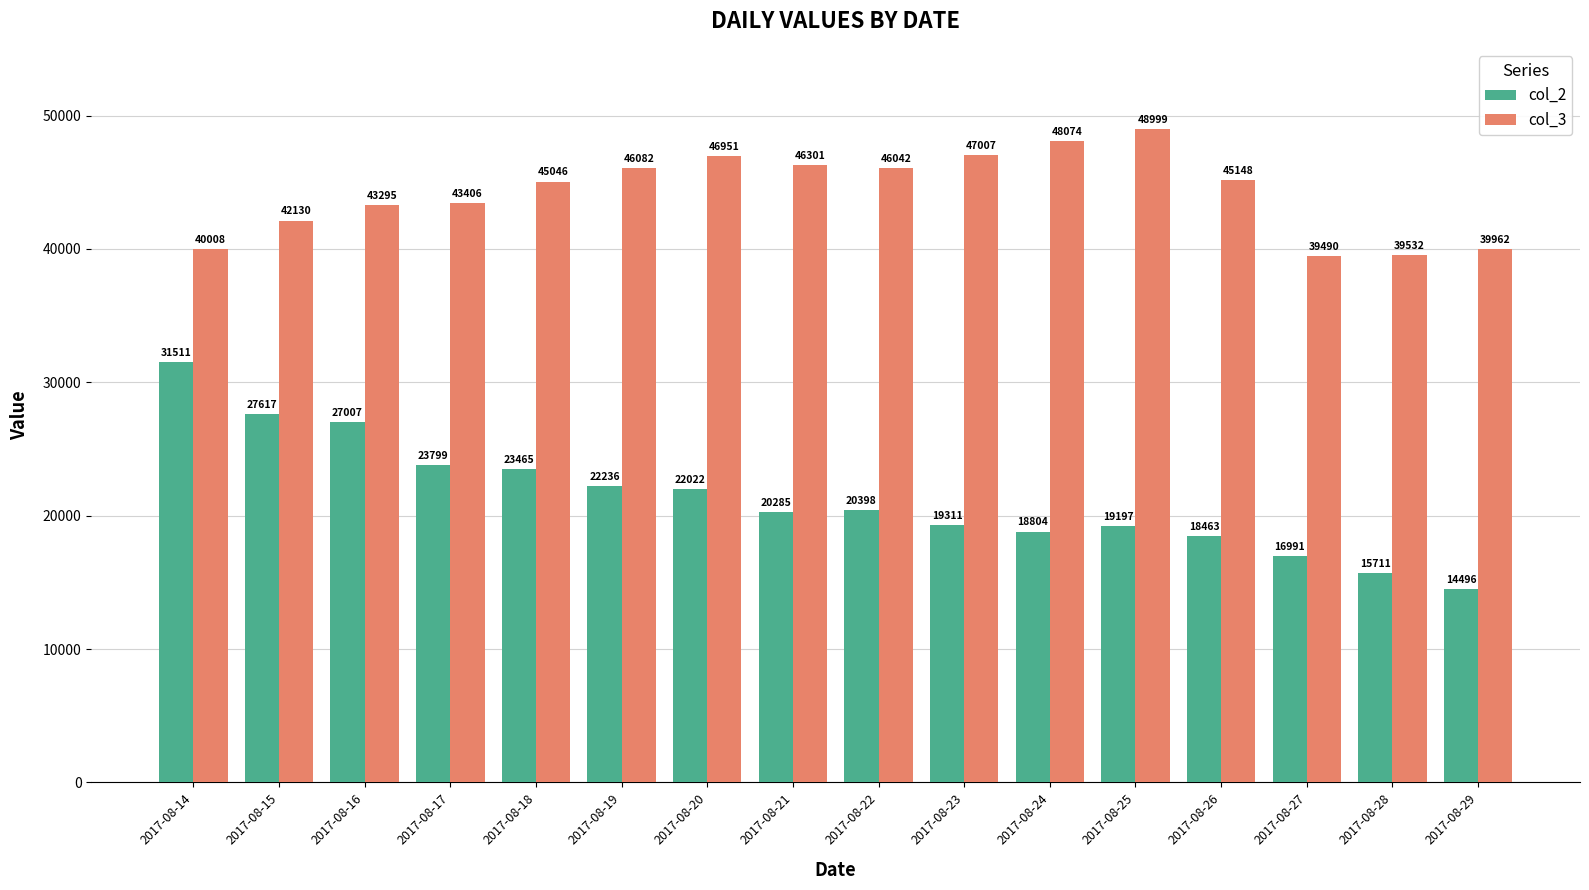

At which label does col_2 reach its minimum?

2017-08-29